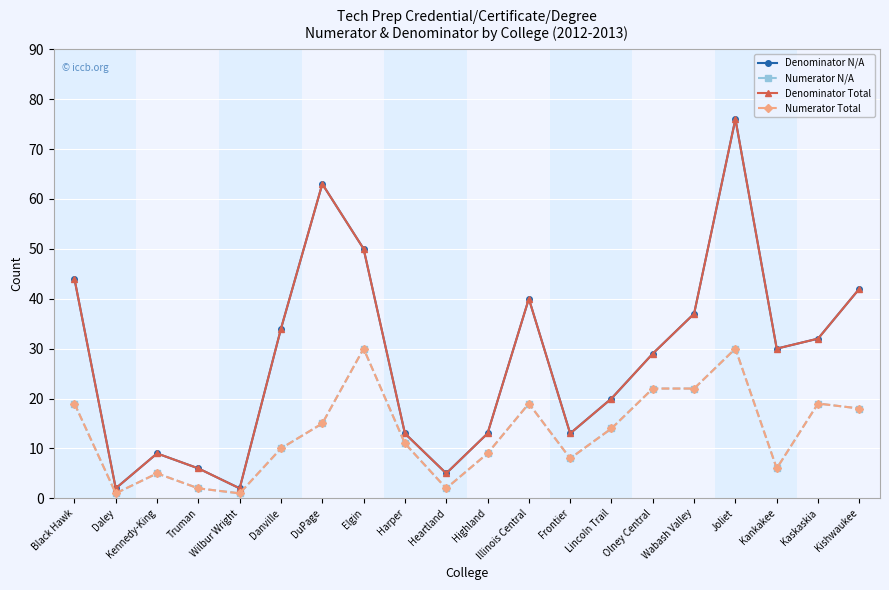

The value of Denominator Total at Daley is 1. True or false?

False